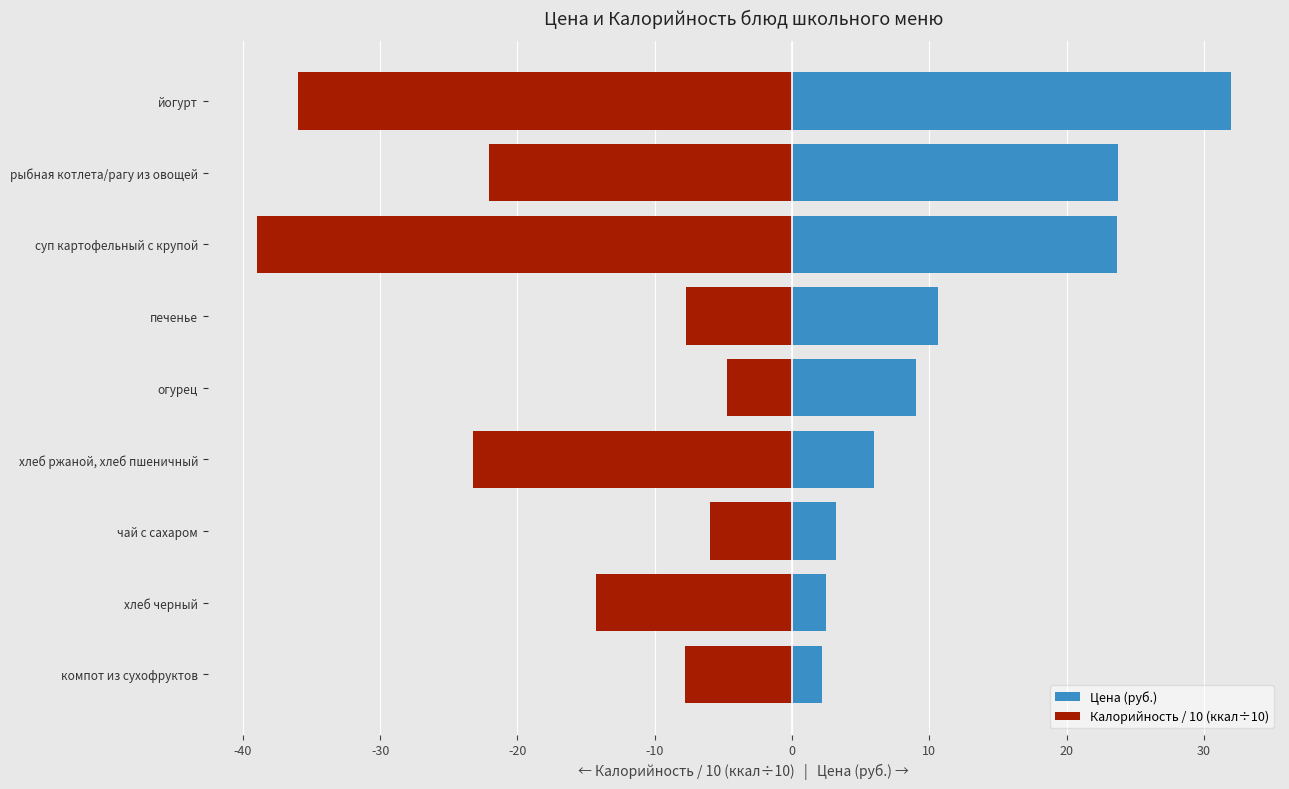

Is the value of Калорийность / 10 (ккал÷10) at рыбная котлета/рагу из овощей greater than the value of Цена (руб.) at компот из сухофруктов?

No